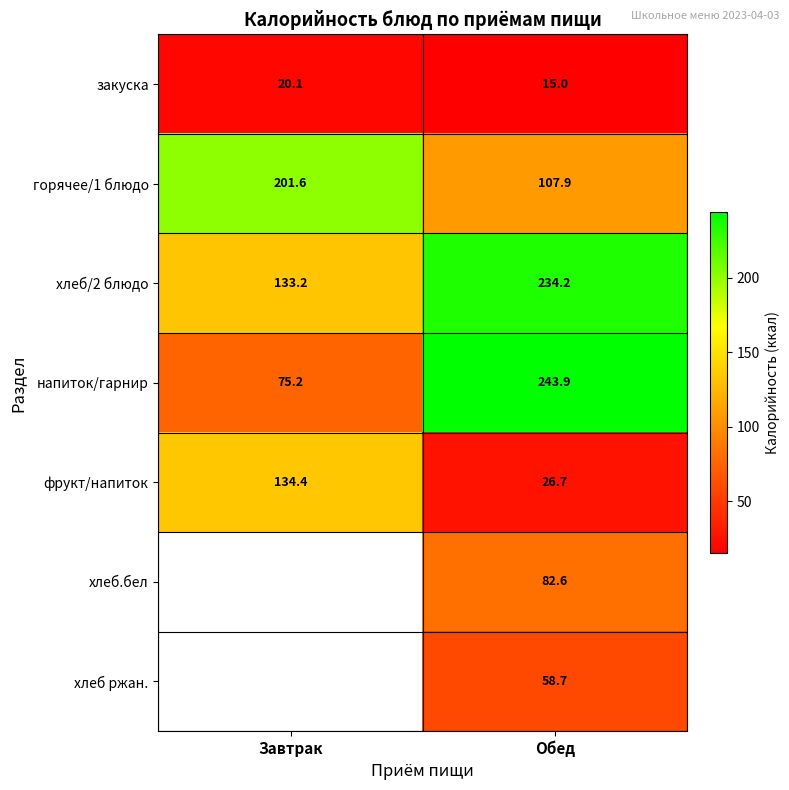

What is the lowest value of the фрукт/напиток series?

26.7